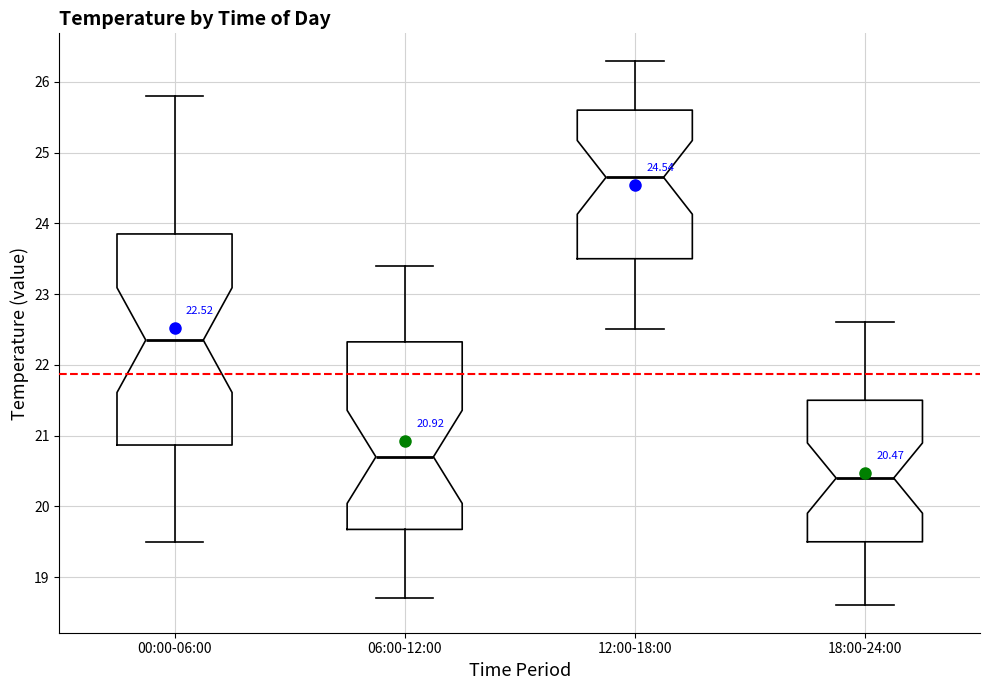

Which box is the tallest, from its lower edge to its upper edge?

00:00-06:00